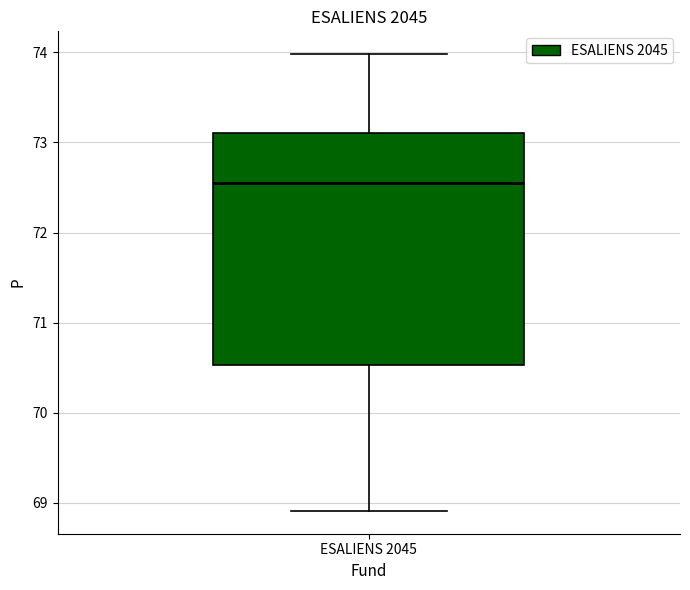

Read this box plot against the y-axis: the position of the median line, the range covered by the box, and the ends of both whiskers. The values are not printed on the chart, so give them approximately, as read against the axis.

median 72.6, box 70.5 to 73.1, whiskers 68.9 to 74.0